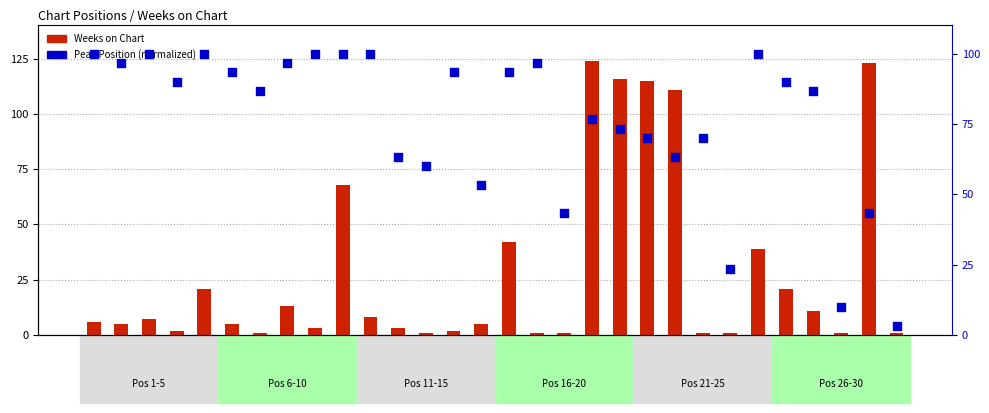

Is the value of Peak Position (normalized) at Pos 4 greater than the value of Weeks on Chart at Pos 2?

Yes